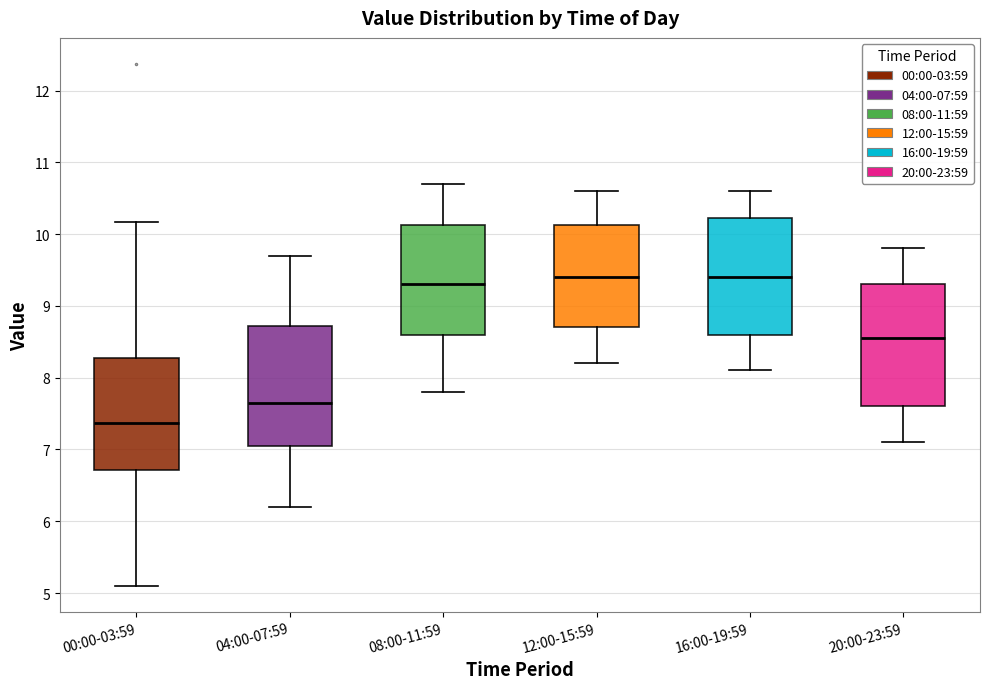

Where is the lower edge of the box for 00:00-03:59 on the y-axis? The values are not printed on the chart, so give them approximately, as read against the axis.

6.7